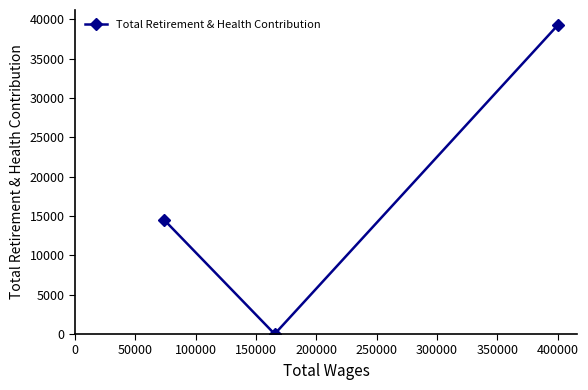

How many values are below 14466?

1